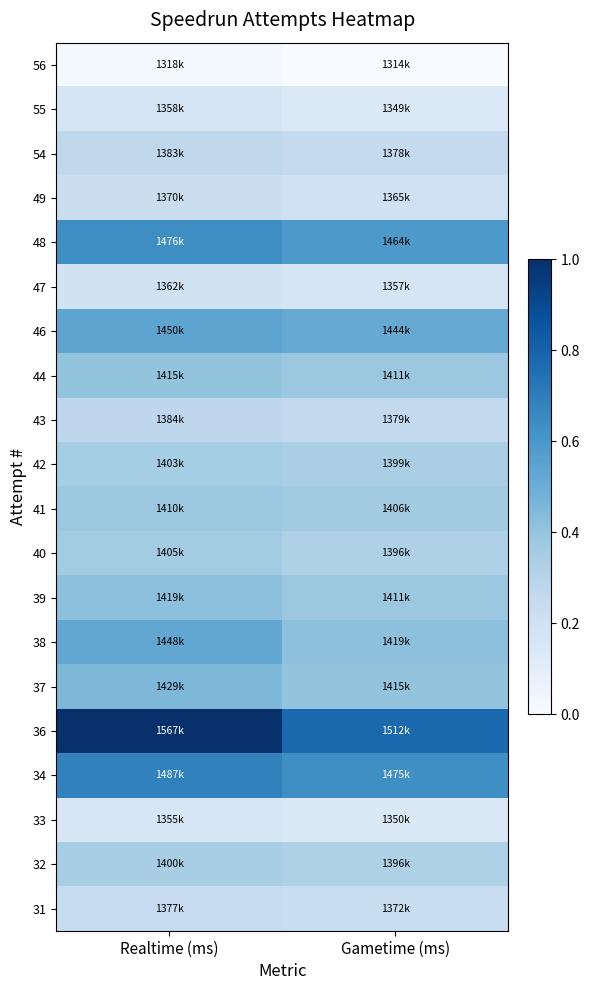

At which category is the sum across all series the highest?

Realtime (ms)